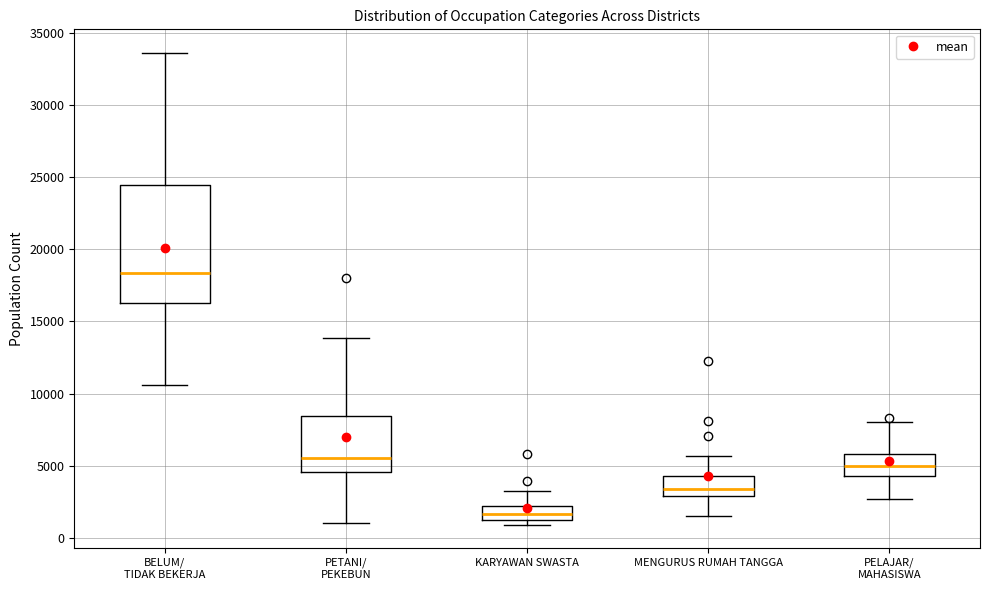

Which box is the tallest, from its lower edge to its upper edge?

BELUM/ TIDAK BEKERJA